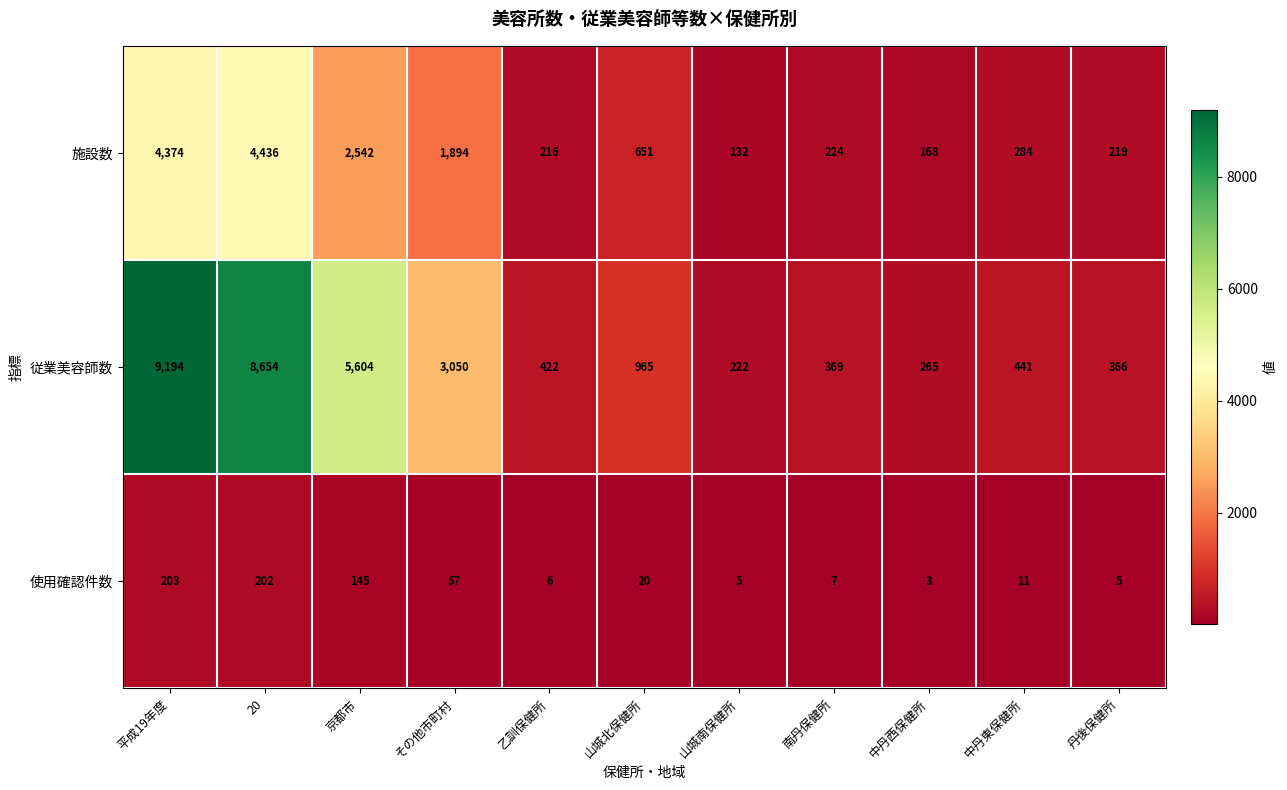

What is the total value across all series at 中丹西保健所?

436